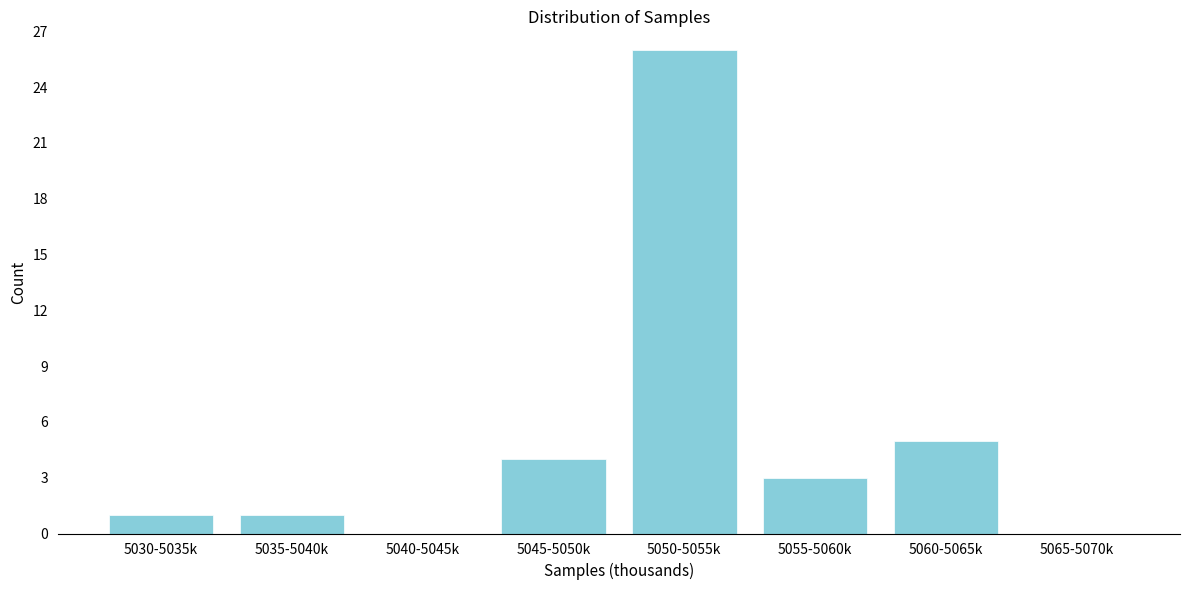

Reading right to left, list all the values displayed in this chart.

5065-5070k=0	5060-5065k=5	5055-5060k=3	5050-5055k=26	5045-5050k=4	5040-5045k=0	5035-5040k=1	5030-5035k=1